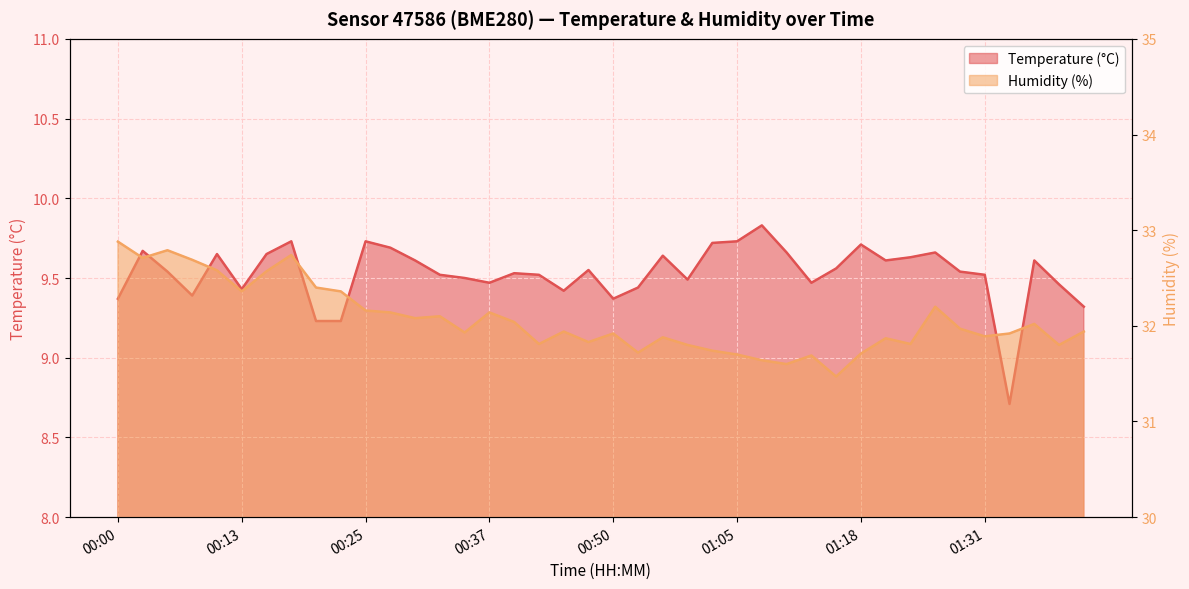

How many interior local peaks does the Temperature (°C) series have?

11